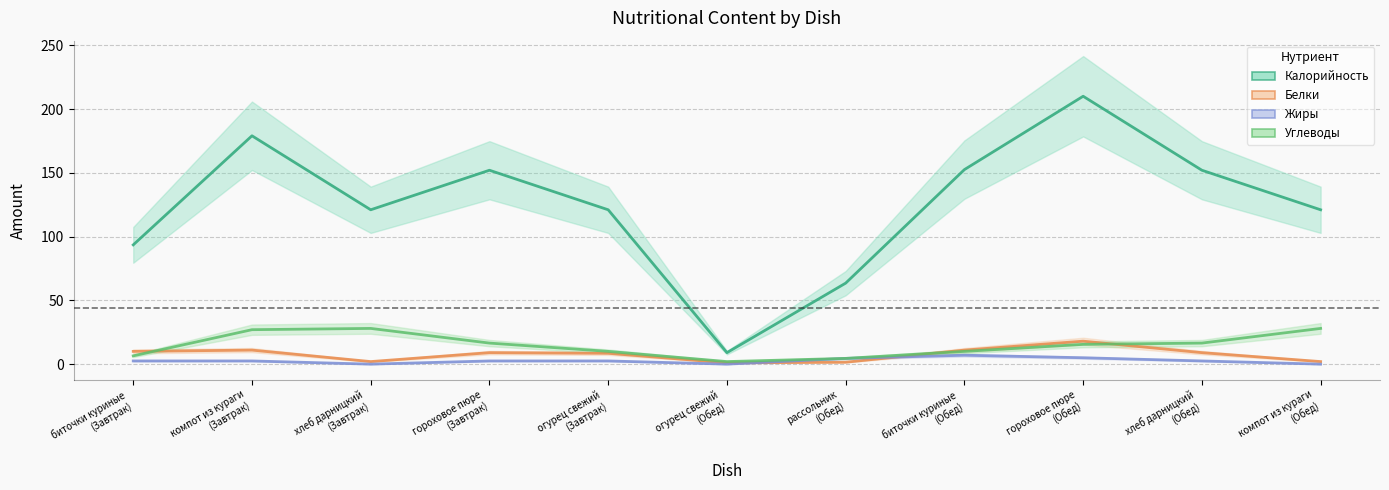

Count the number of categories in the chart.

11